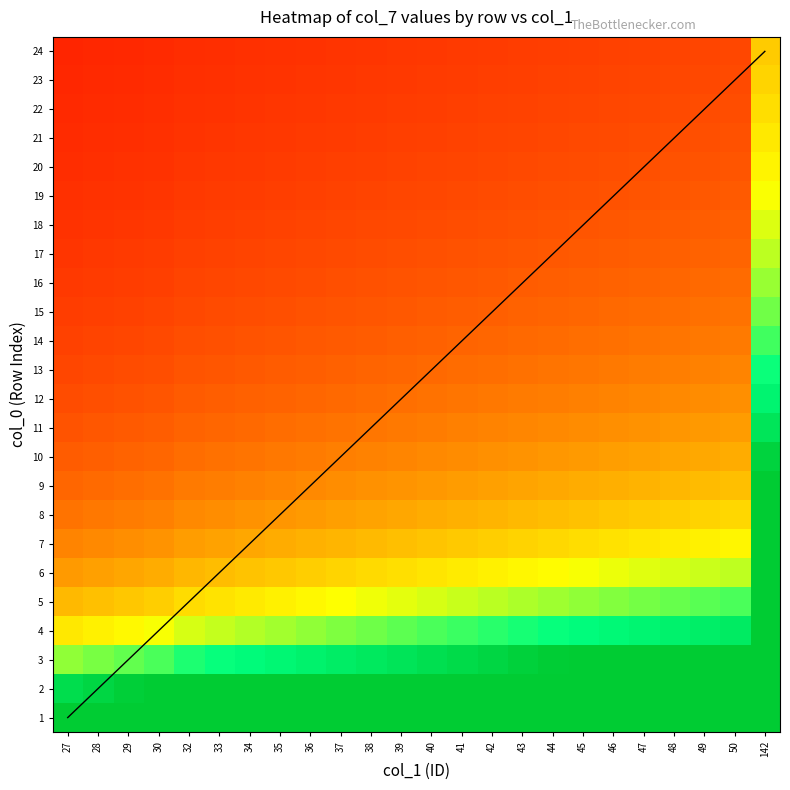

True or false: 12 has a value of 0.8 at 32.

False